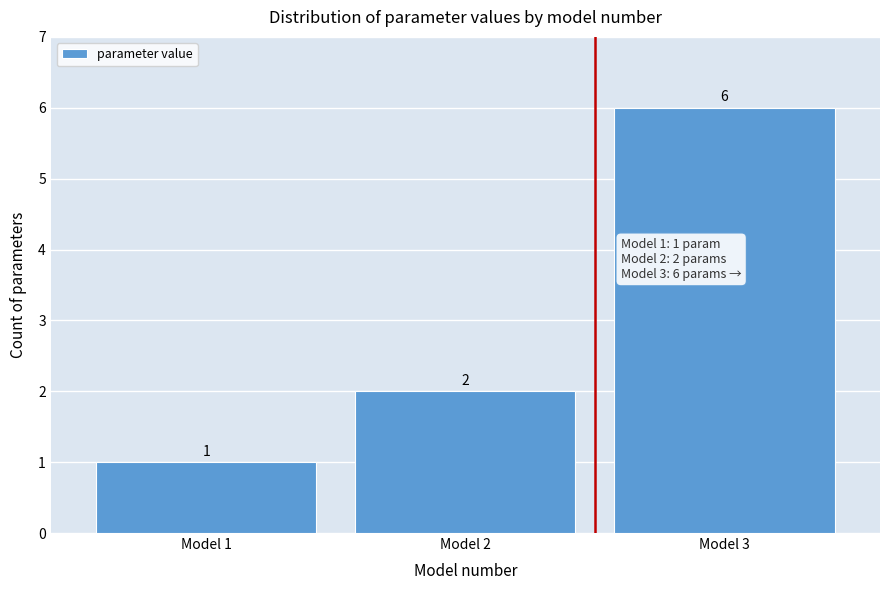

Reading left to right, list every bar in this chart as the range it spans on the x-axis followed by its height.

0.5 to 1.5: 1
1.5 to 2.5: 2
2.5 to 3.5: 6